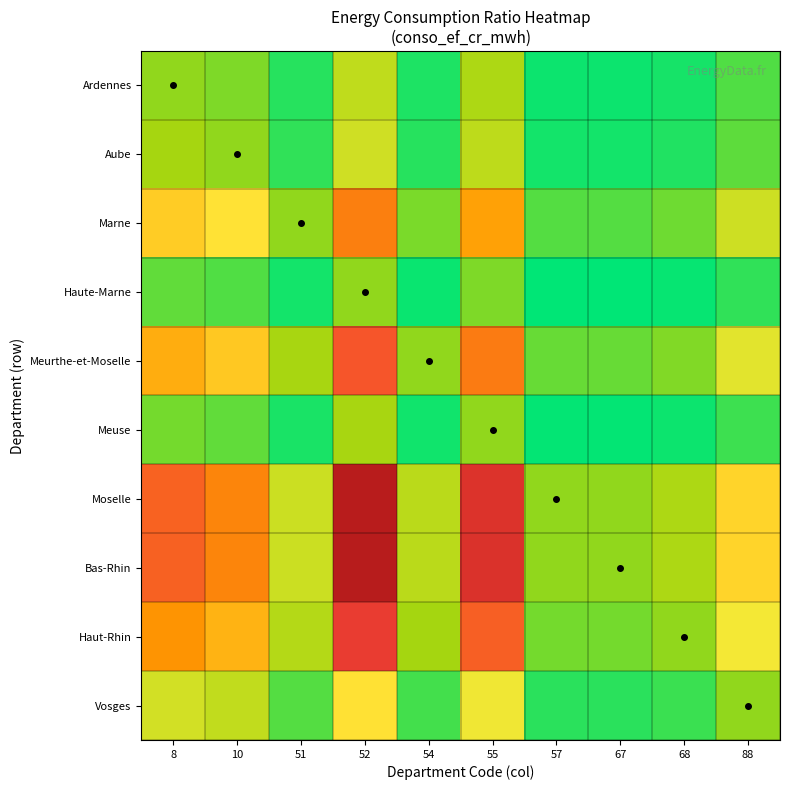

How many series are shown in this chart?

10